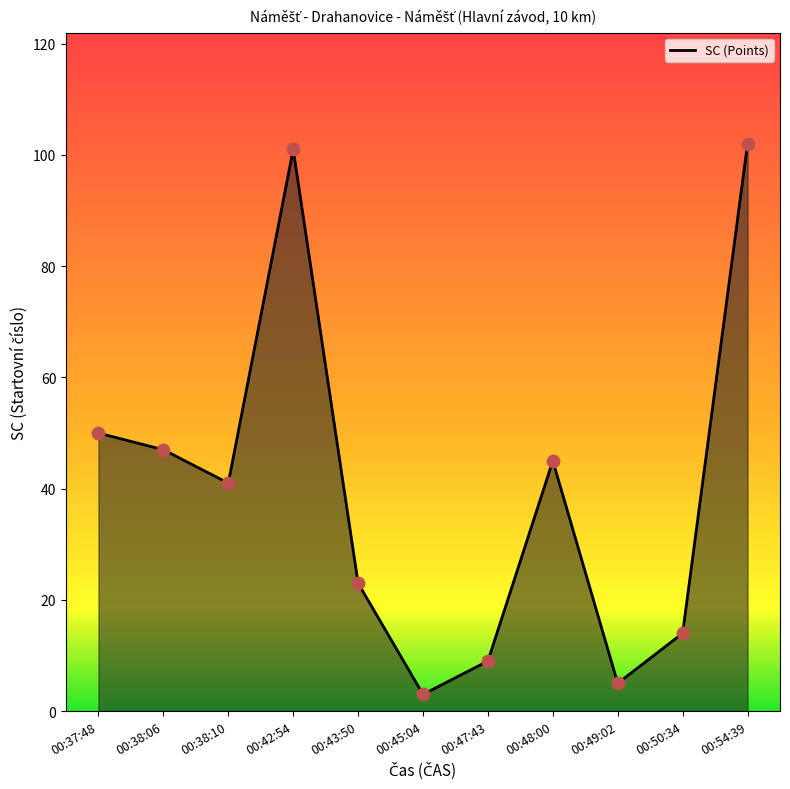

Which has a higher value, 00:54:39 or 00:37:48?

00:54:39